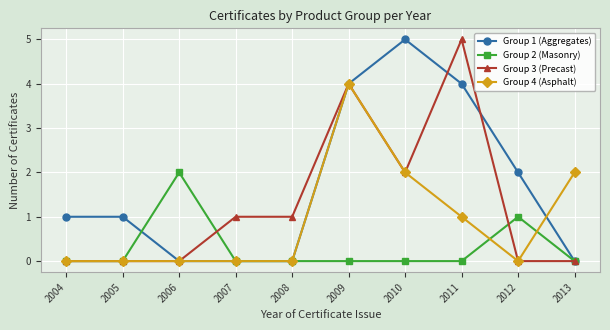

What is the value of the Group 3 (Precast) point at the 8th from the left?

5